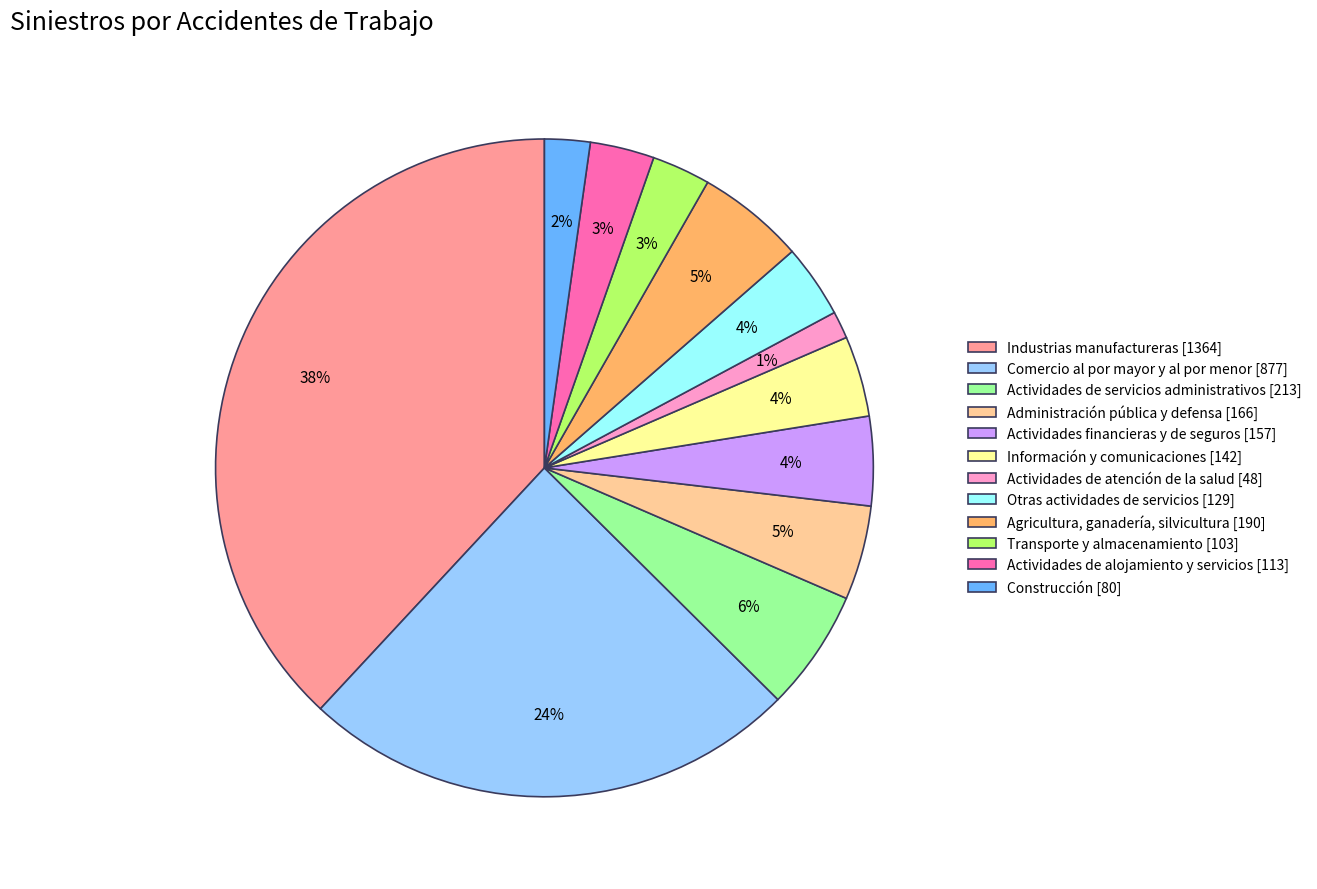

Is it true that Información y comunicaciones [142] is 4% of the pie?

True